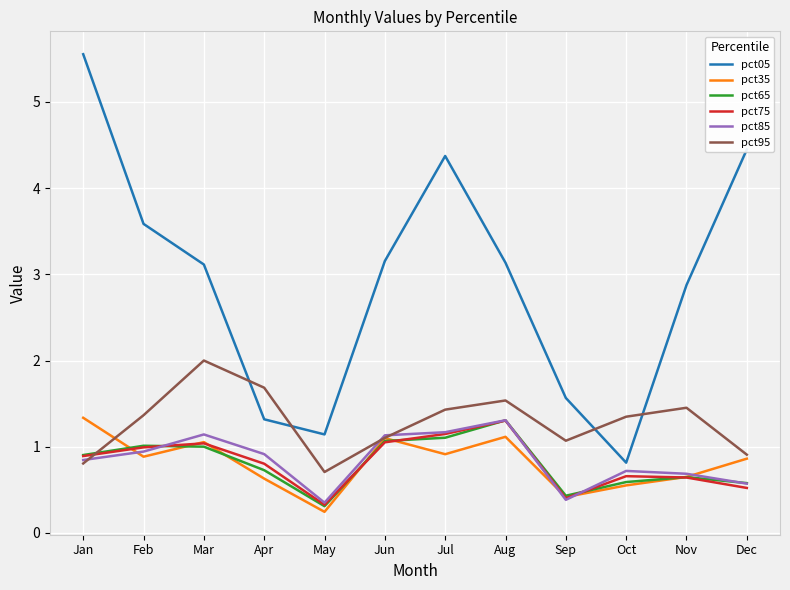

What is the spread (max minus min) of values at Oct?

0.8